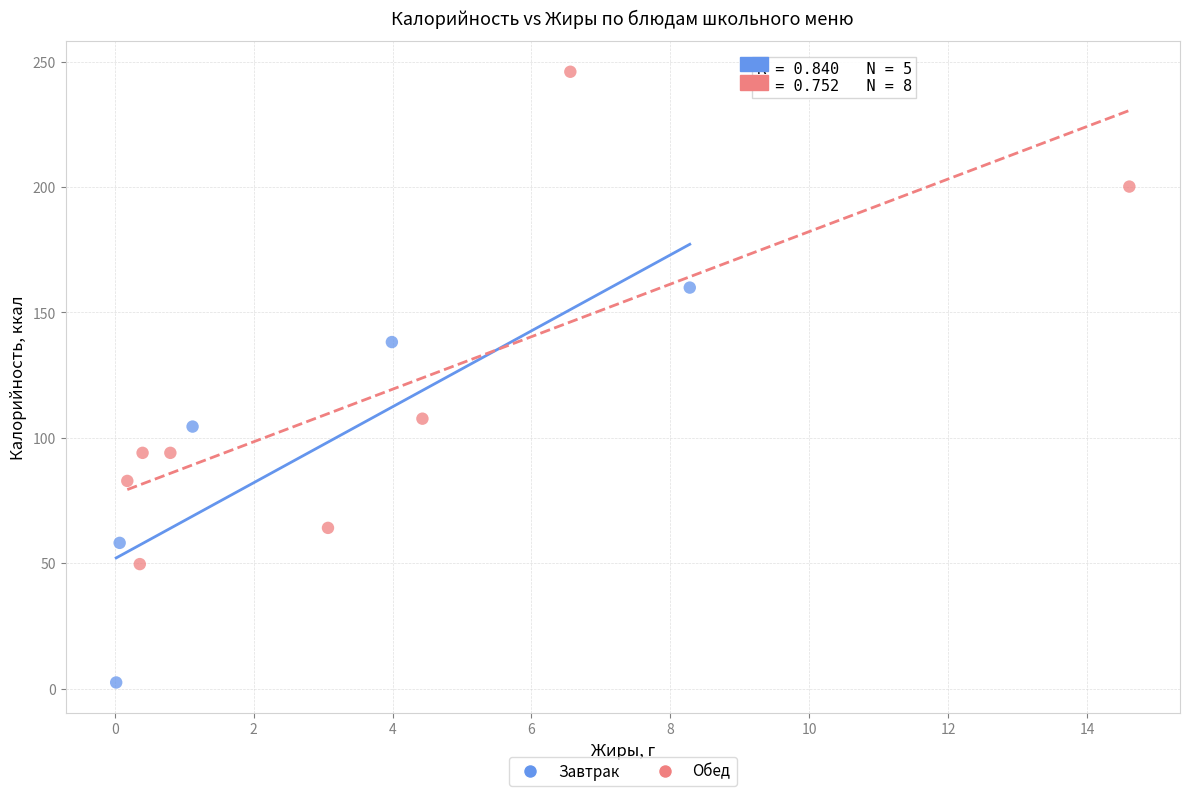

Which series has the largest Y range (max minus min)?

Обед